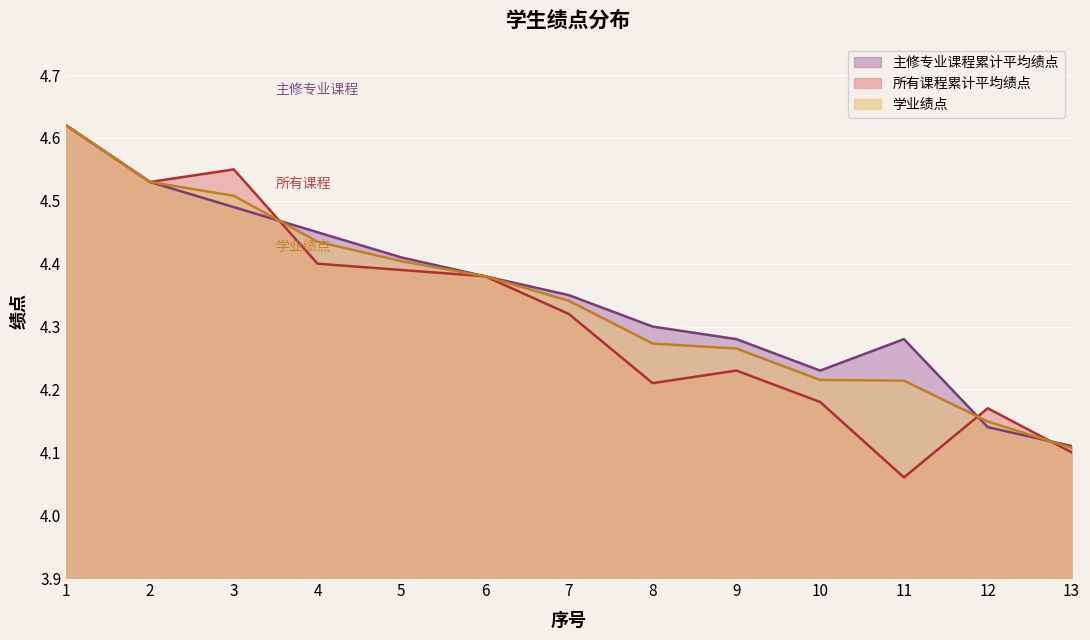

What is the minimum value for 主修专业课程累计平均绩点?

4.1